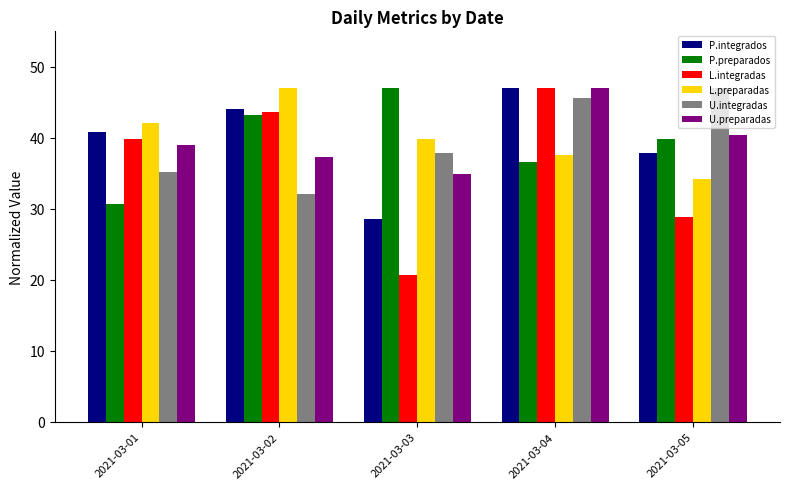

Reading left to right, extract all data points from this chart.

P.integrados: 40.9	44.1	28.5	47.0	37.9
P.preparados: 30.6	43.2	47.0	36.5	39.9
L.integradas: 39.9	43.6	20.6	47.0	28.8
L.preparadas: 42.1	47.0	39.9	37.6	34.3
U.integradas: 35.2	32.1	37.9	45.5	47.0
U.preparadas: 38.9	37.3	34.9	47.0	40.4